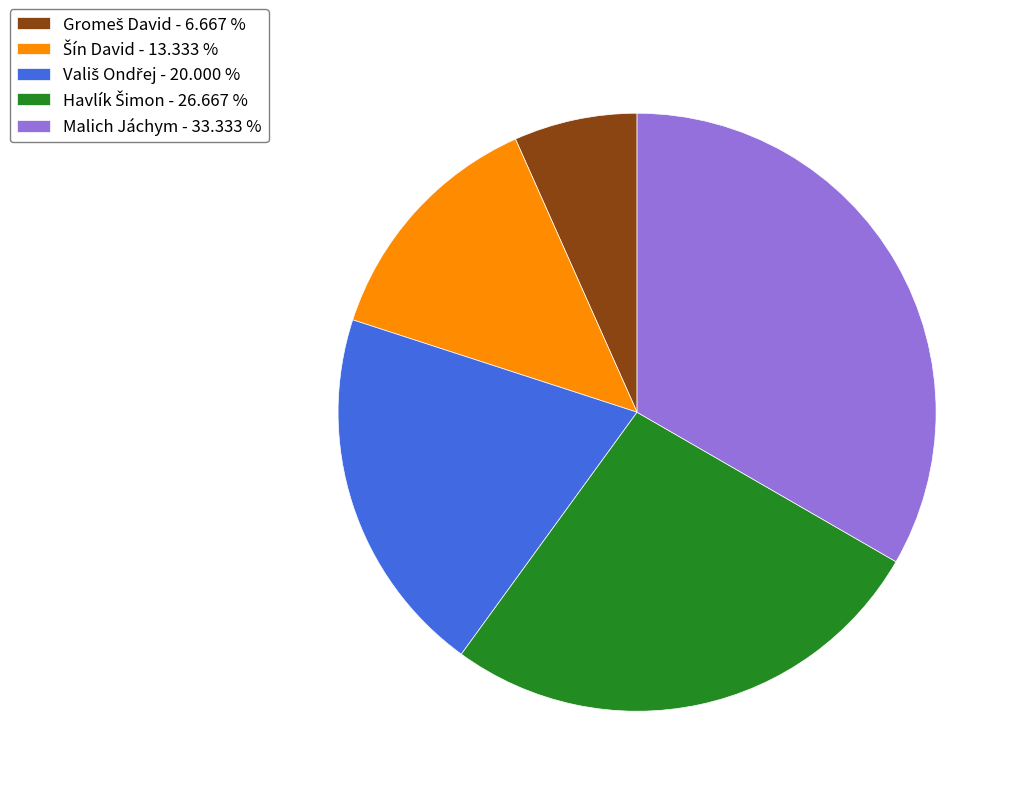

Which category has the biggest portion of the pie?

Malich Jáchym